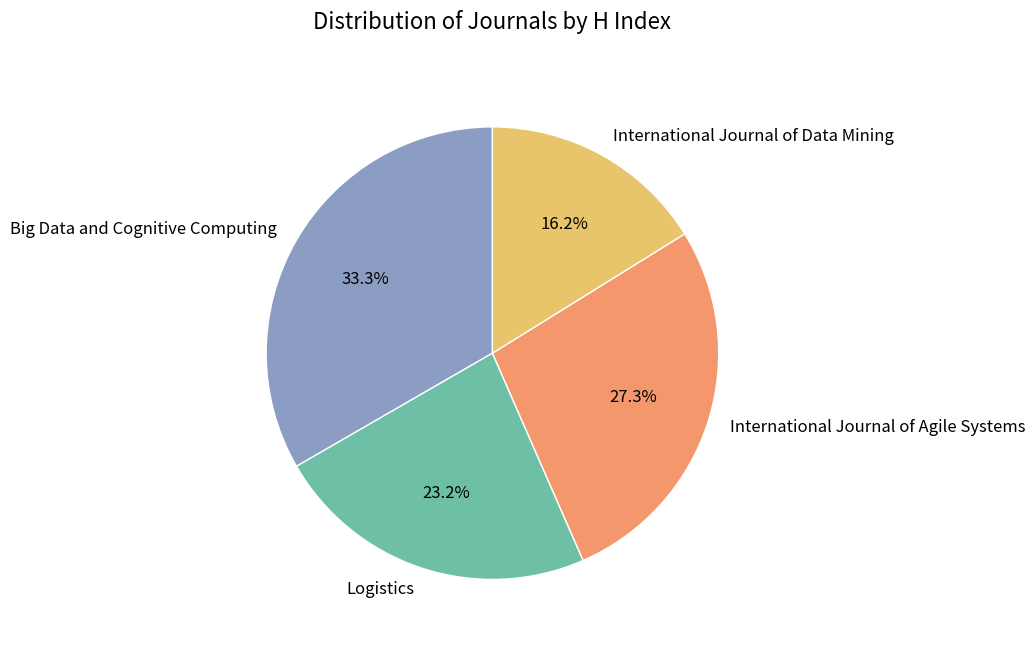

Combined, what portion of the pie is Logistics and International Journal of Data Mining?

39.4%